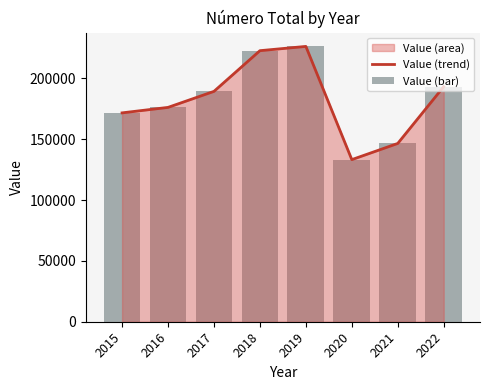

At how many categories does at least one series exceed 205204?

2